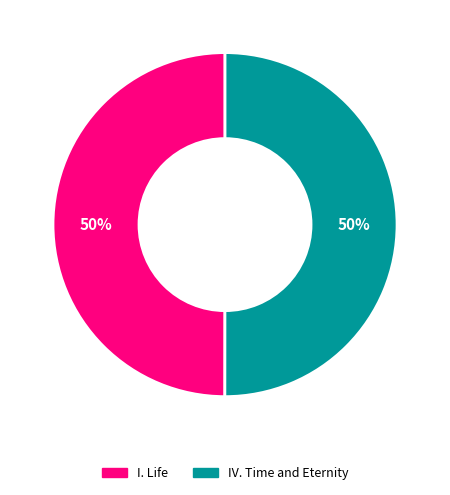

Is it true that I. Life is 50% of the pie?

True